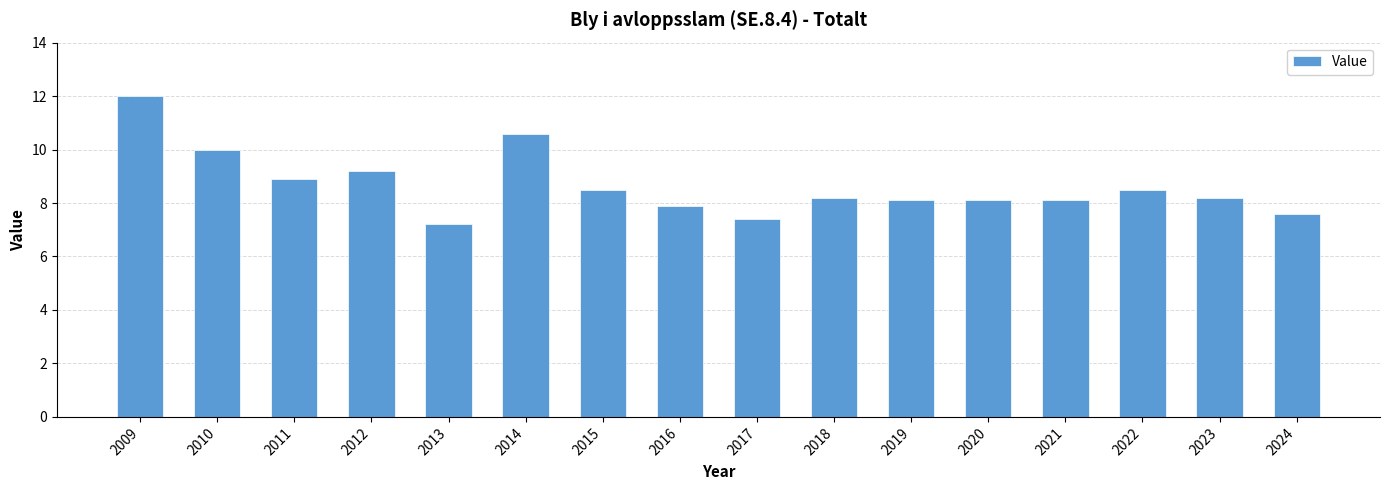

The value at 2024 is 13.0. True or false?

False